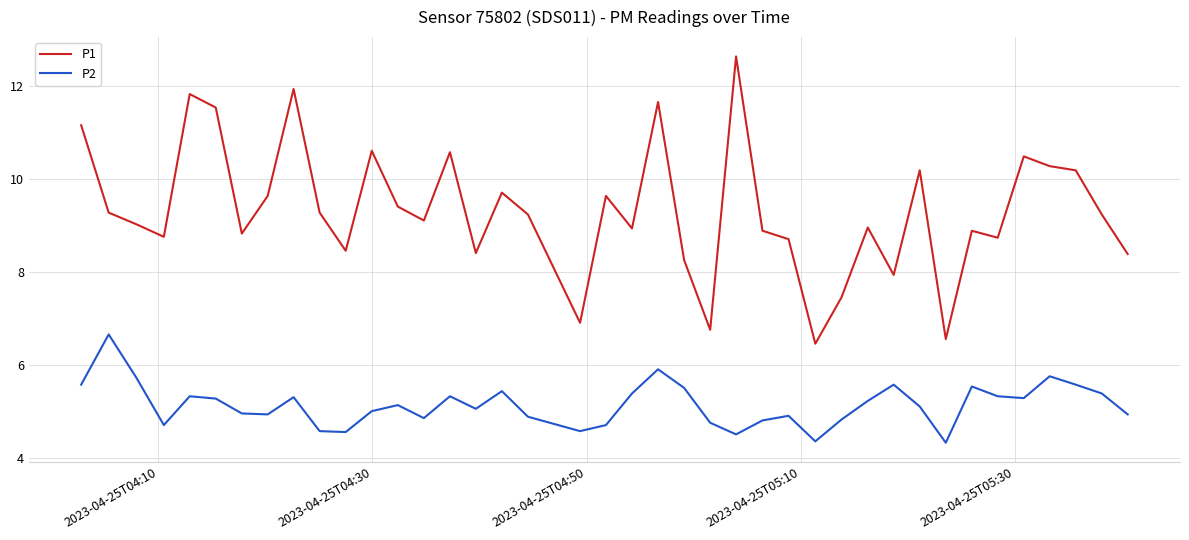

Which series has the largest range (max minus min)?

P1